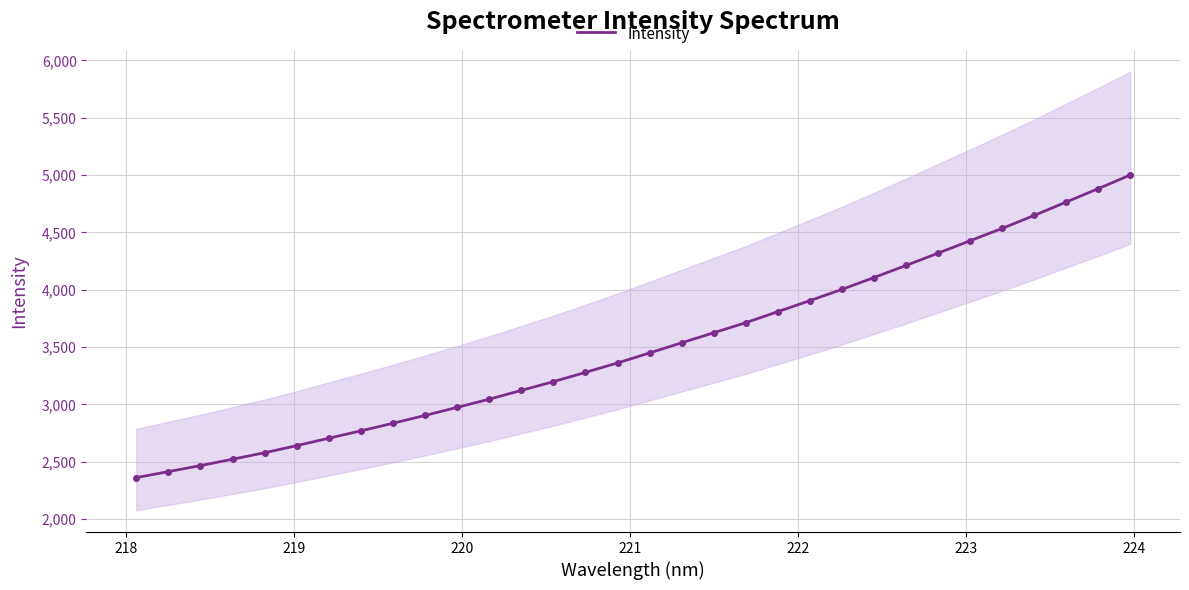

How many data points does each series have?

32